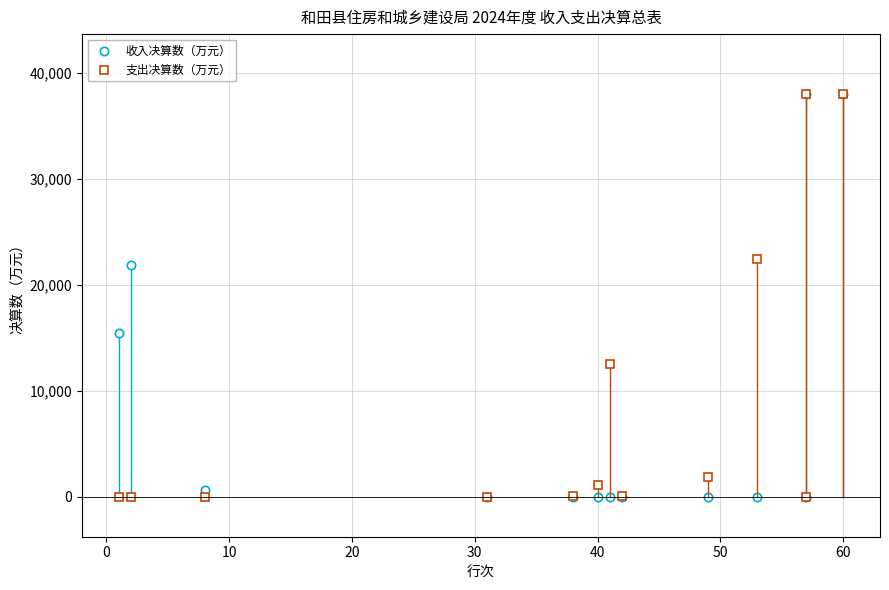

What is the sum of all 支出决算数（万元） values?

113822.5